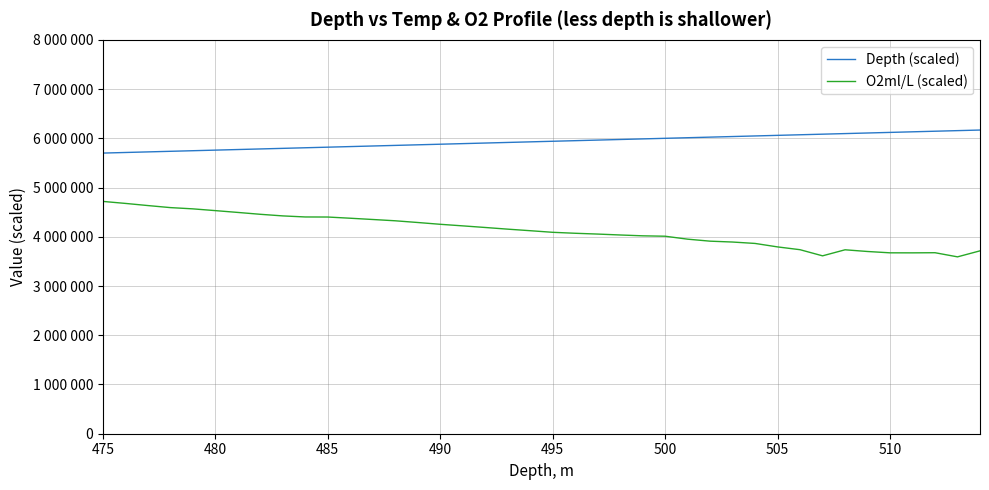

How many data points in Depth (scaled) are less than 5940000?

20